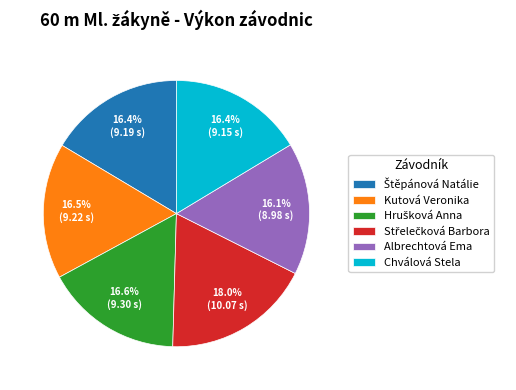

How many segments does this pie chart have?

6